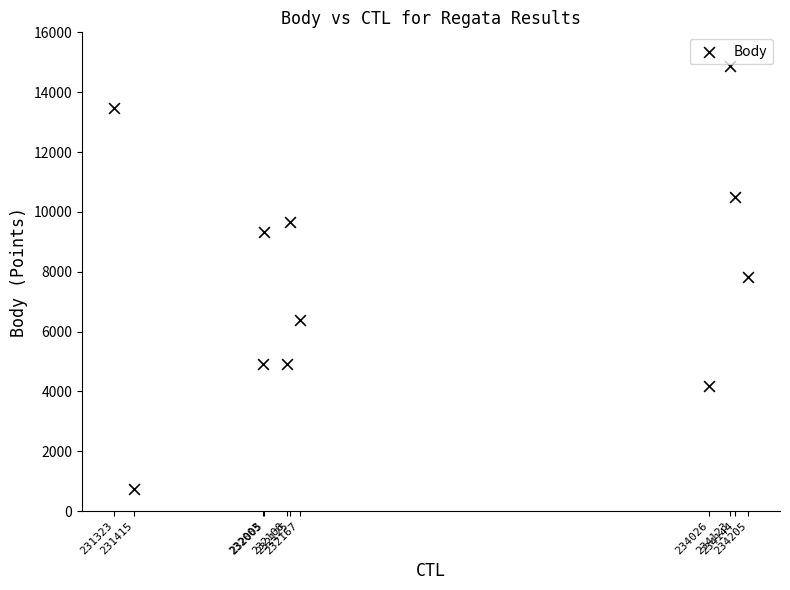

What is the average X value?

232695